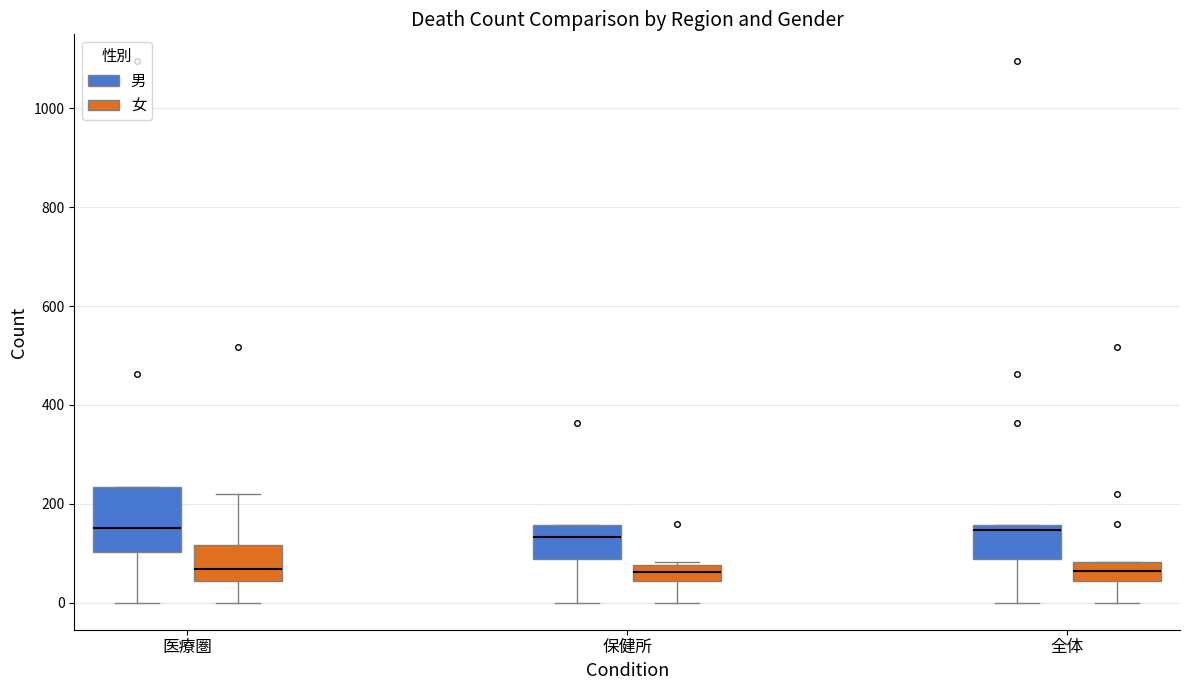

Reading left to right, transcribe this box plot: for each box, give where its median line is, the range the box spans, and where its two whiskers end, as read against the y-axis. The values are not printed on the chart, so give them approximately, as read against the axis.

医療圏 (男): median 160, box 100 to 240, whiskers 0 to 240
医療圏 (女): median 60, box 40 to 120, whiskers 0 to 220
保健所 (男): median 140, box 80 to 160, whiskers 0 to 160
保健所 (女): median 60, box 40 to 80, whiskers 0 to 80
全体 (男): median 140, box 80 to 160, whiskers 0 to 160
全体 (女): median 60, box 40 to 80, whiskers 0 to 80